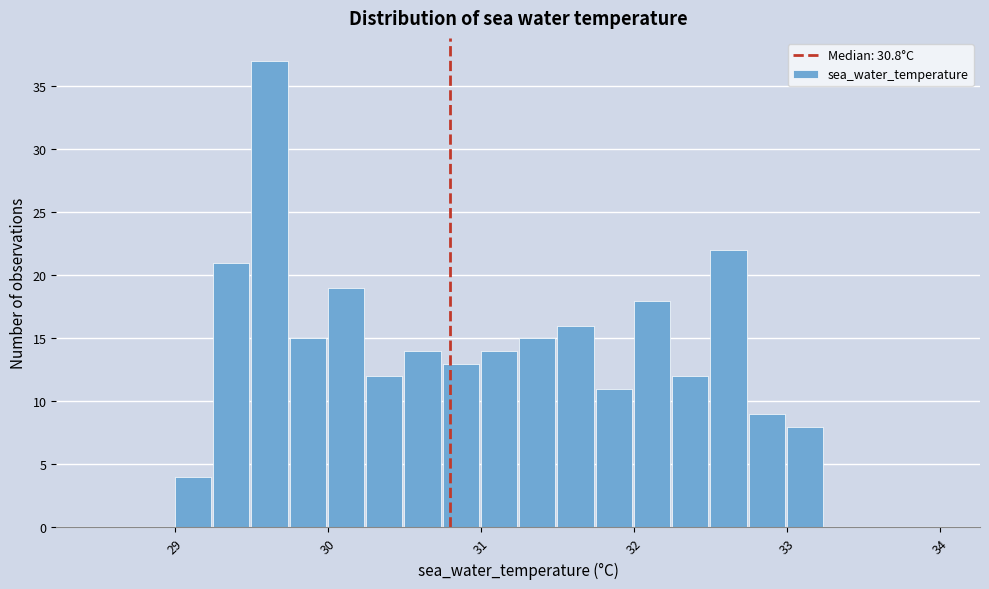

Read against the x-axis, roughly where is the centre of the tallest bar?

29.6